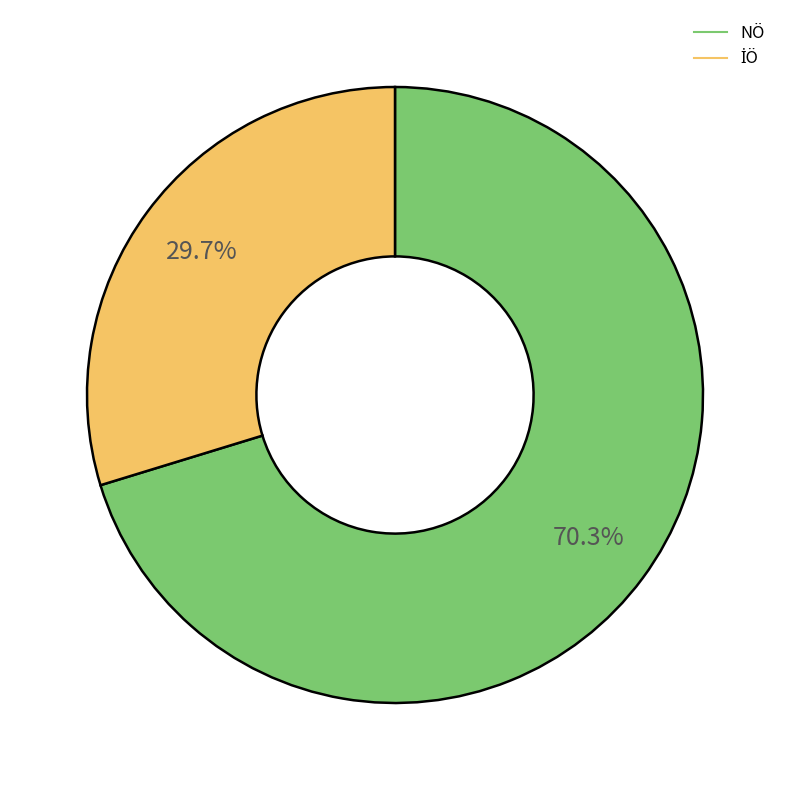

To the nearest percent, what is the average slice percentage?

50%